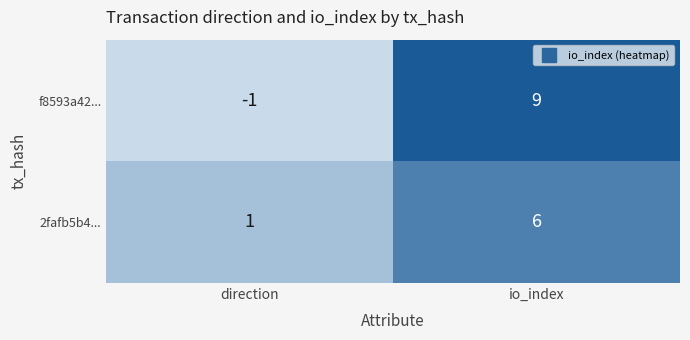

Reading left to right, what are all the values shown in this chart?

f8593a42...: -1	9
2fafb5b4...: 1	6